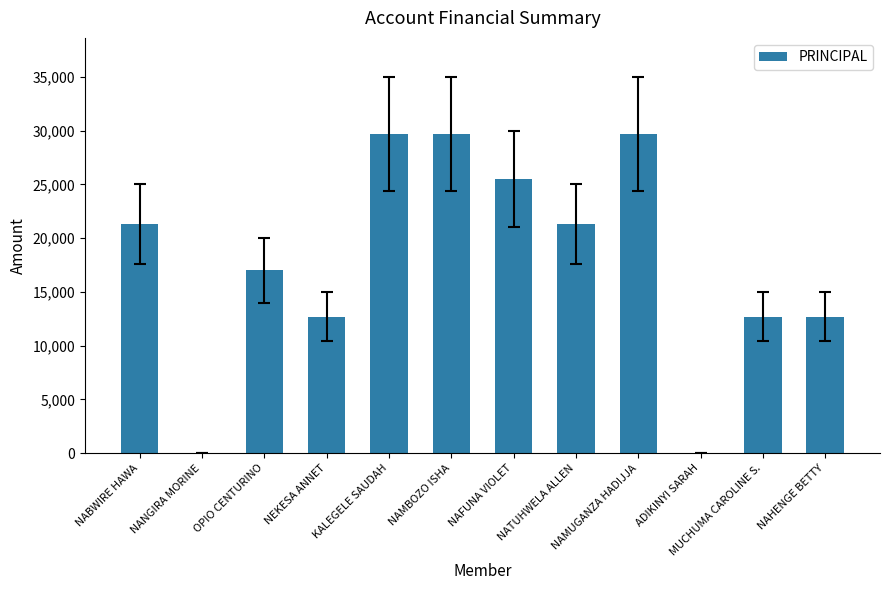

Is it true that the value at NAHENGE BETTY is 18391?

False